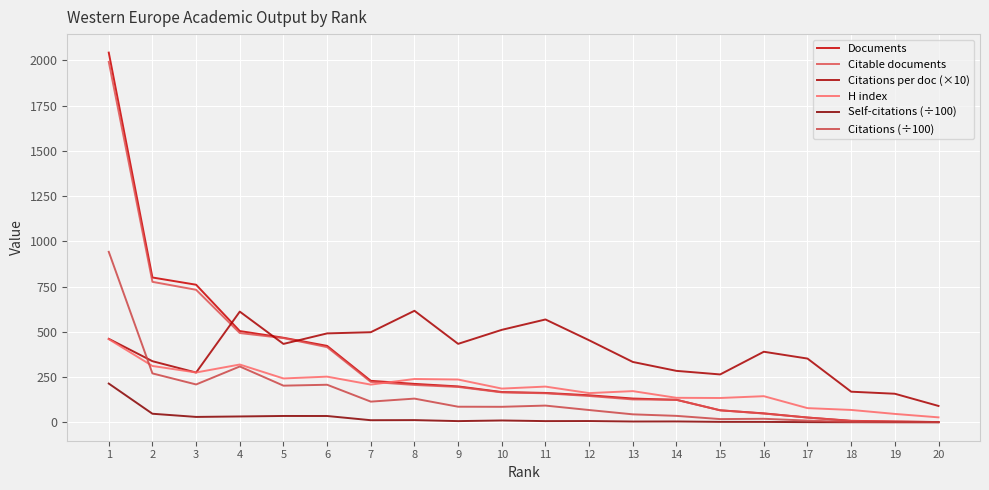

Which series ends up on top after the final intersection of Citations (÷100) and H index?

H index